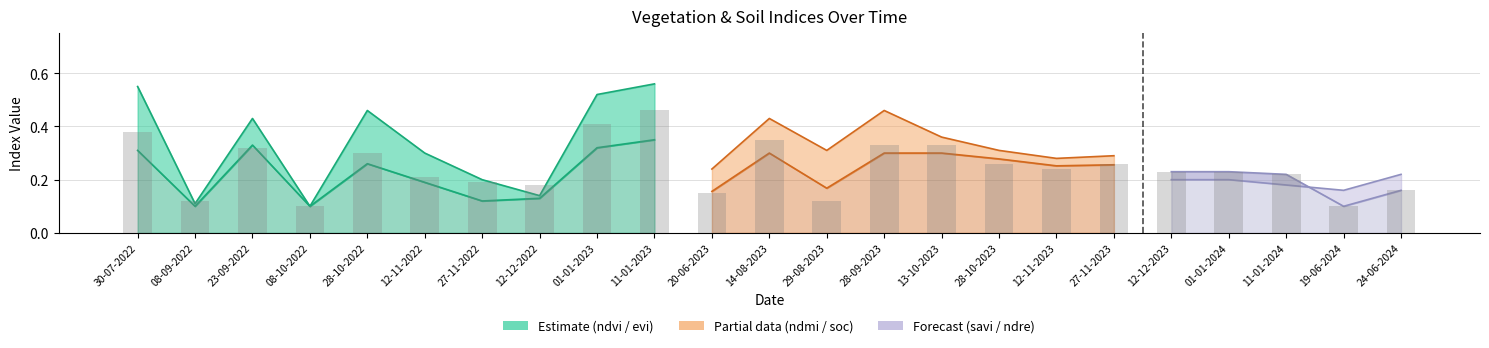

The chart shows a value of 0.1 at 20-06-2023. True or false?

True